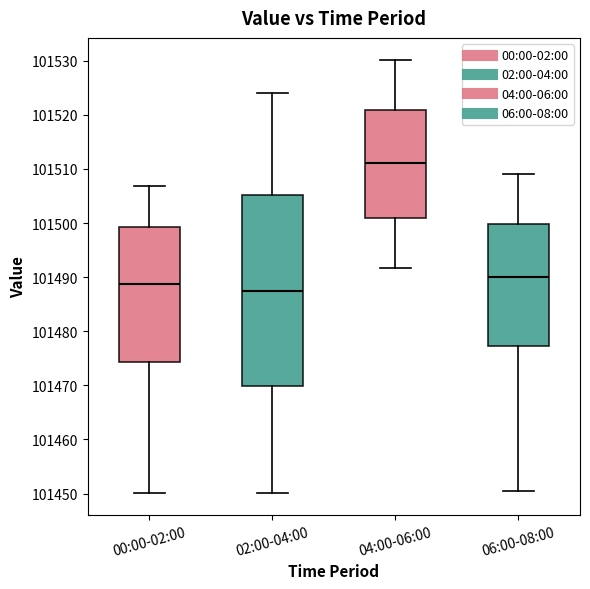

Reading left to right, read every box against the y-axis: the position of its median line, the range the box covers, and the ends of its whiskers. The values are not printed on the chart, so give them approximately, as read against the axis.

00:00-02:00: median 101489, box 101474 to 101499, whiskers 101450 to 101507
02:00-04:00: median 101487, box 101470 to 101505, whiskers 101450 to 101524
04:00-06:00: median 101511, box 101501 to 101521, whiskers 101492 to 101530
06:00-08:00: median 101490, box 101477 to 101500, whiskers 101451 to 101509